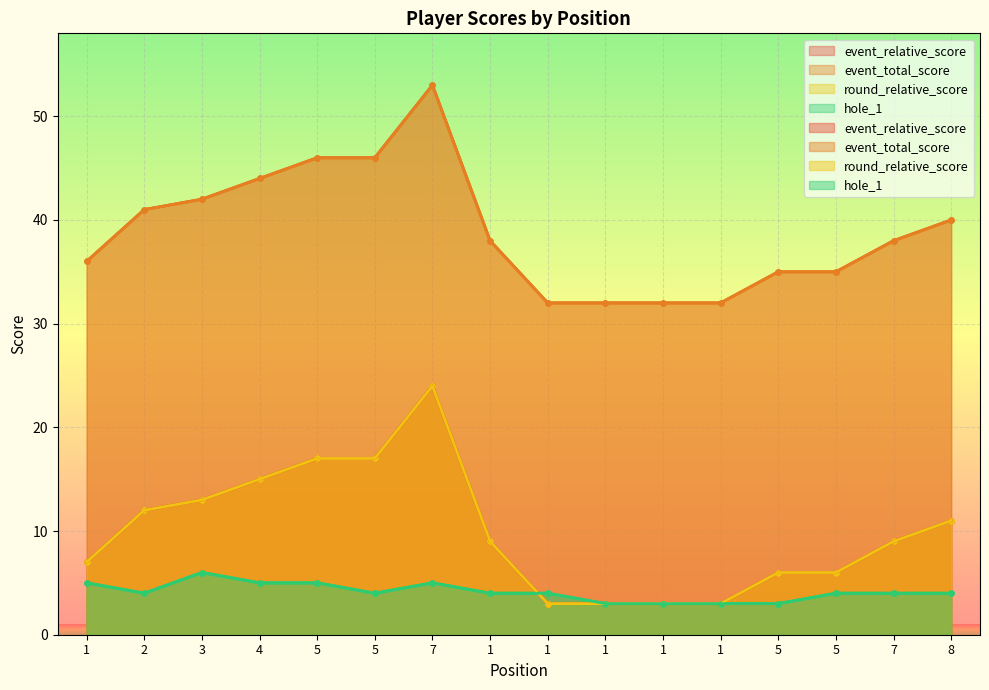

Is it true that hole_1 equals 2 at 7?

False